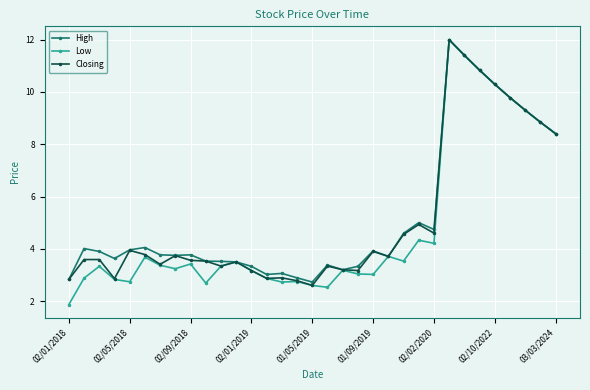

Is this an area chart (filled region under the line)?

No